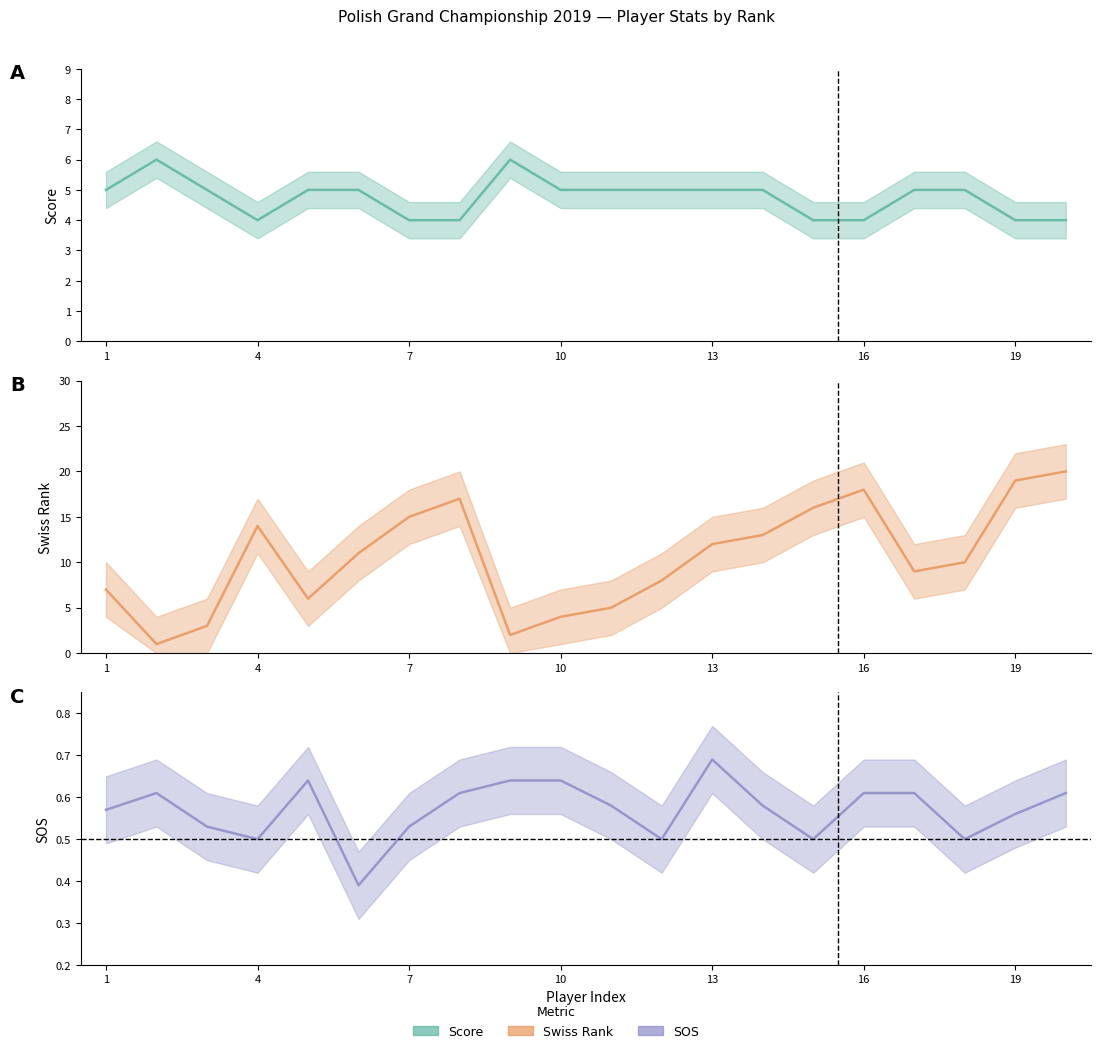

True or false: swiss_rank has a value of 7.0 at 1.

True